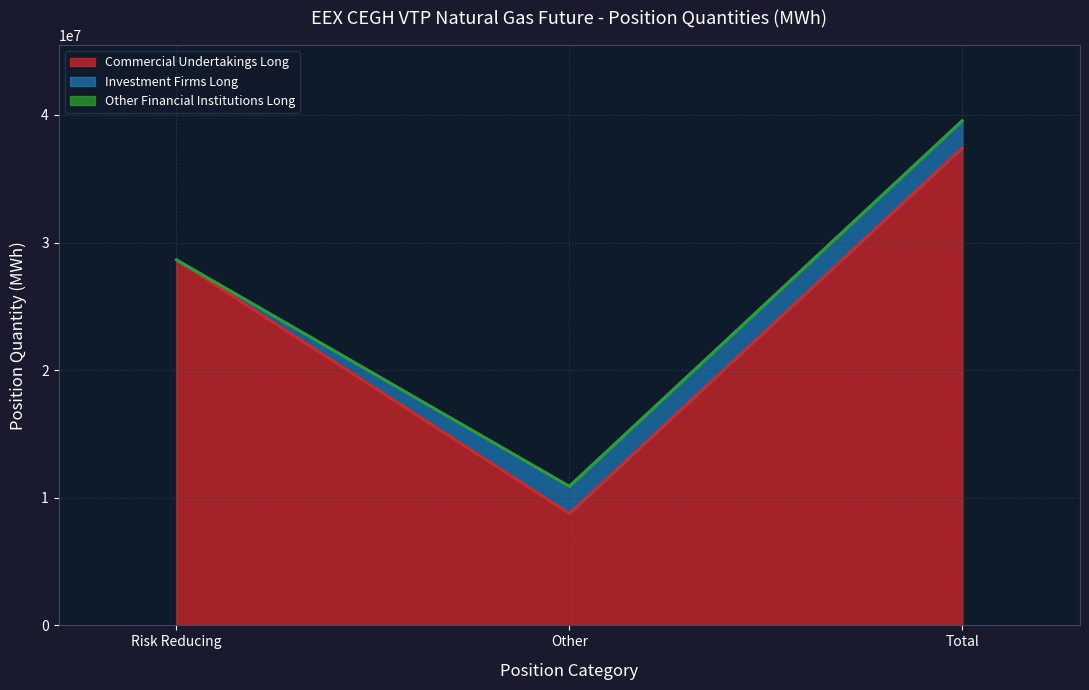

How many values in the Commercial Undertakings Long series are below 28647440?

1